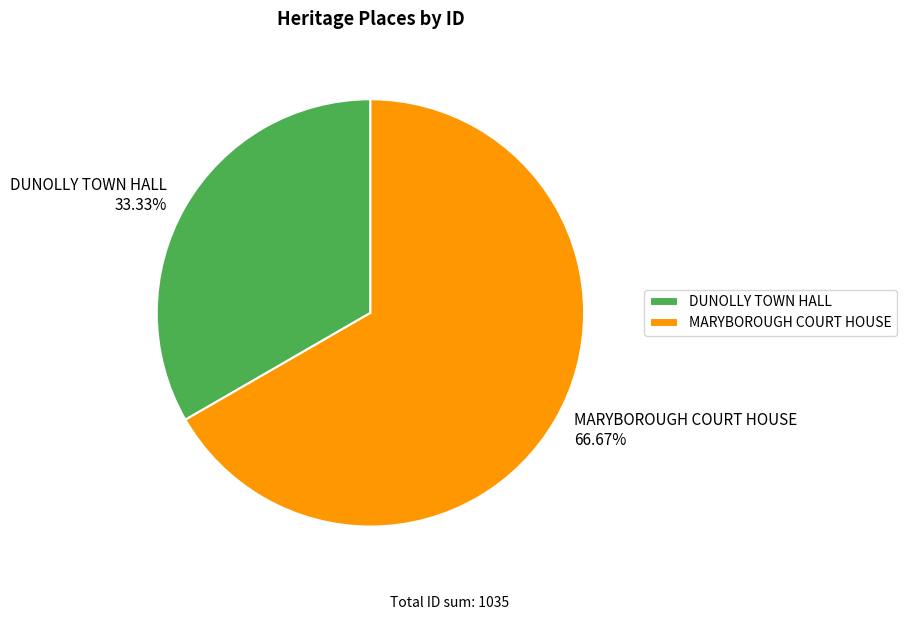

Rank the categories by value from highest to lowest.

MARYBOROUGH COURT HOUSE, DUNOLLY TOWN HALL